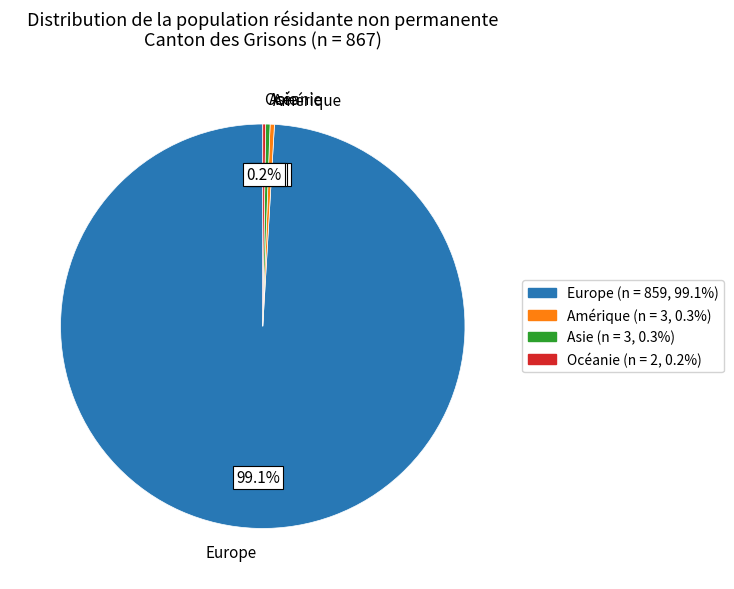

True or false: Europe accounts for 99% of the total.

True